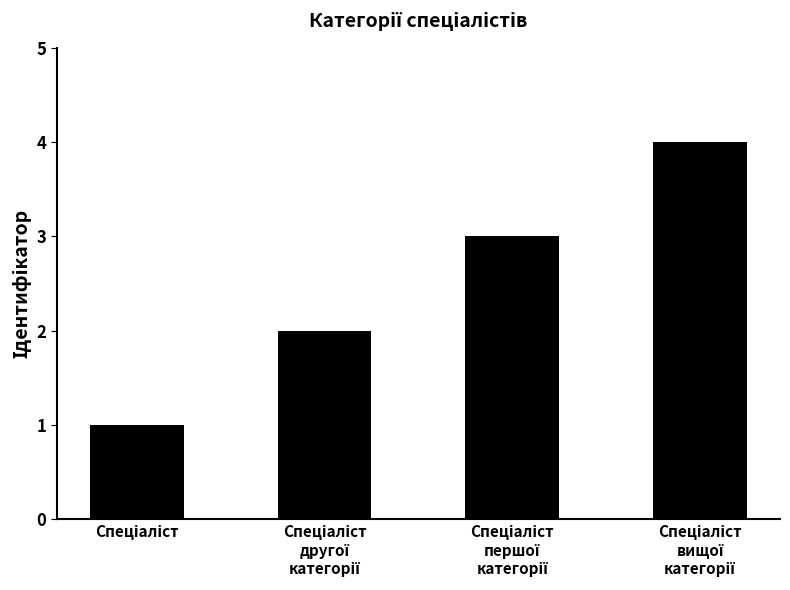

What is the maximum value shown in the chart?

4